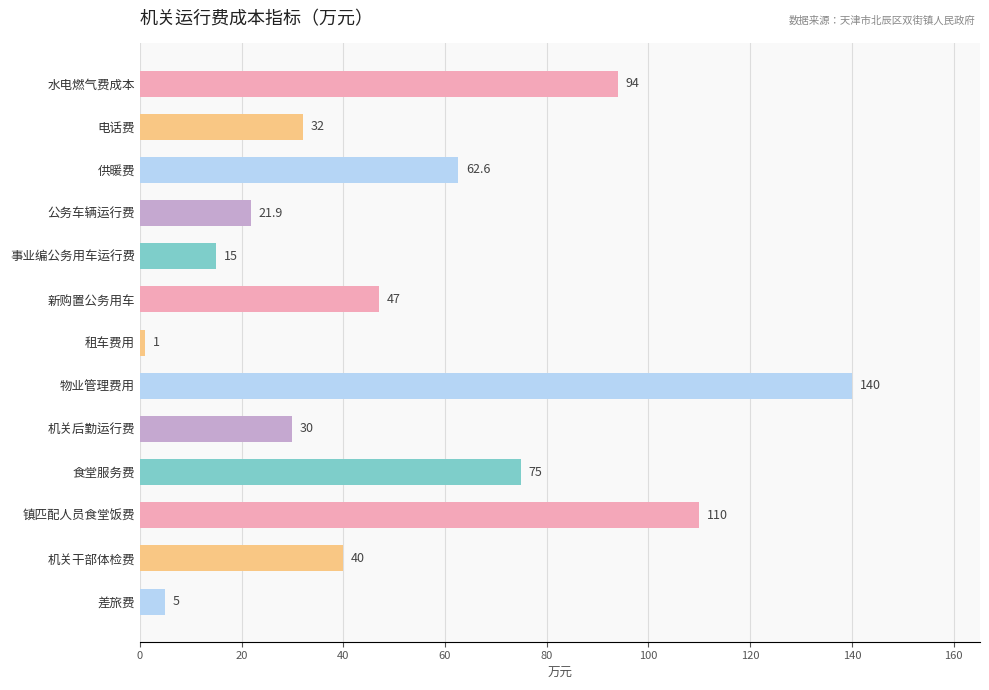

What is the label of the 5th bar from the top?

事业编公务用车运行费